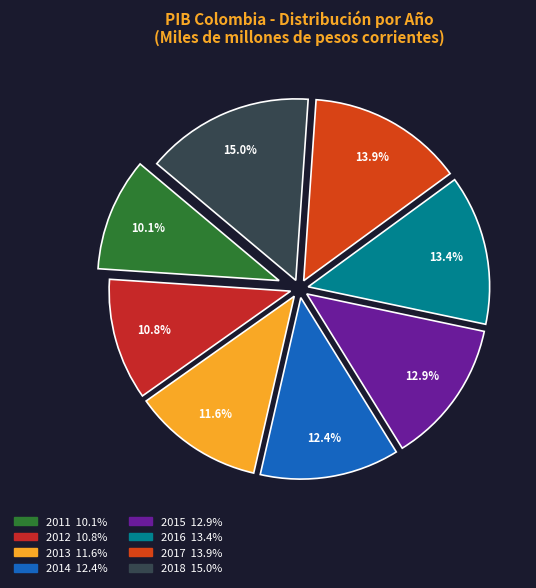

Which slice is the smallest?

2011